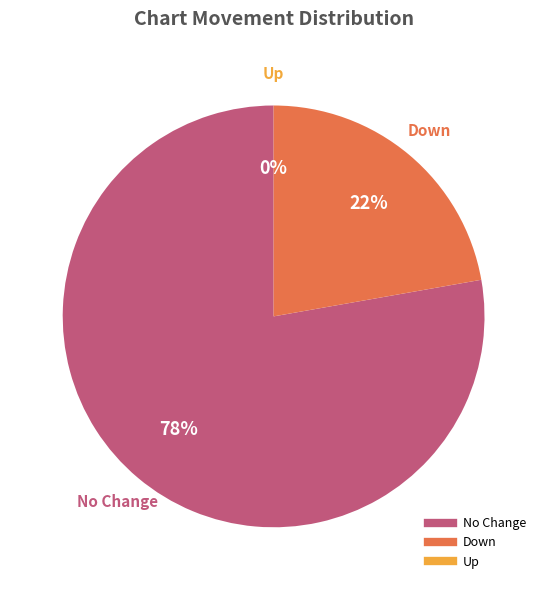

How many slices are in this pie chart?

3